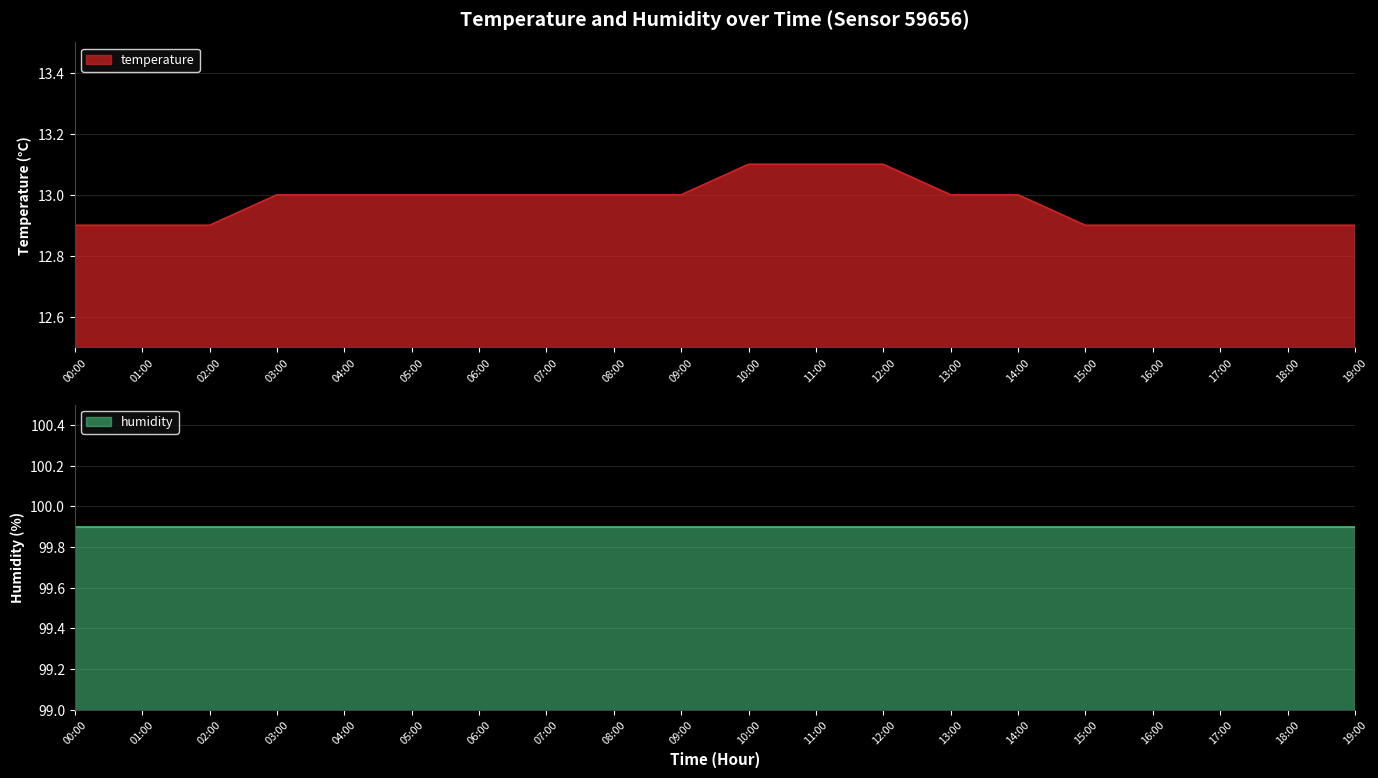

Rank the categories by value from lowest to highest.

00:00, 01:00, 02:00, 15:00, 16:00, 17:00, 18:00, 19:00, 03:00, 04:00, 05:00, 06:00, 07:00, 08:00, 09:00, 13:00, 14:00, 10:00, 11:00, 12:00